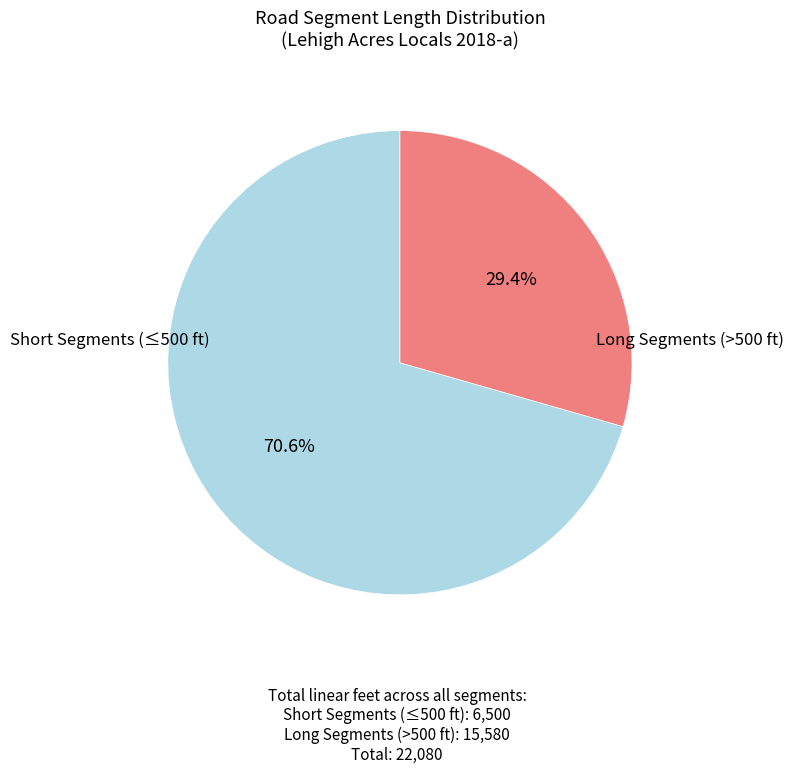

To the nearest percent, what is the difference between the largest and smallest slice percentages?

41%